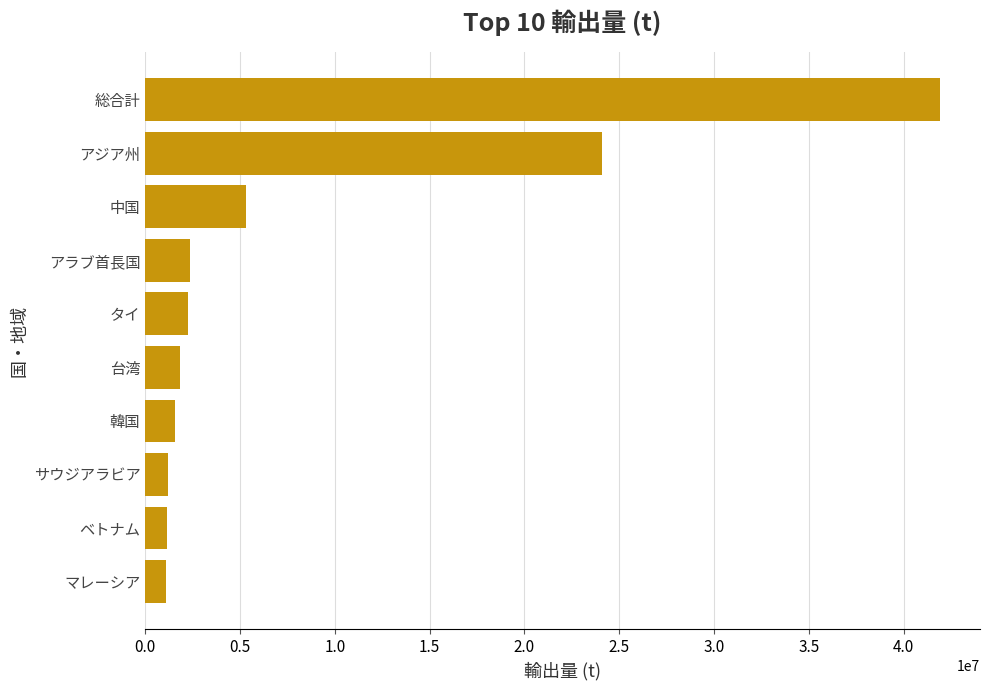

What is the difference between the maximum and minimum values?

40859561